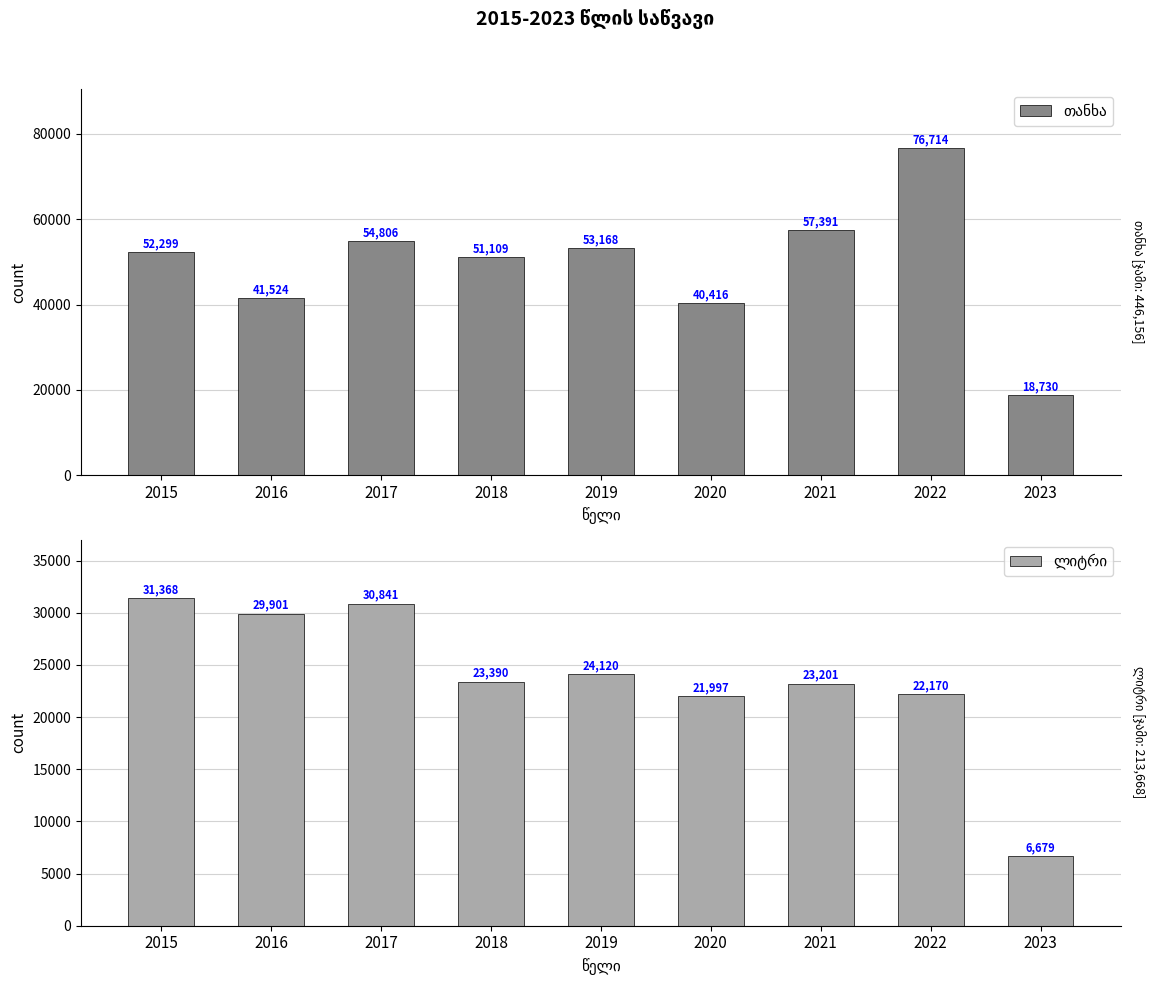

Which series has the widest spread of values?

თანხა